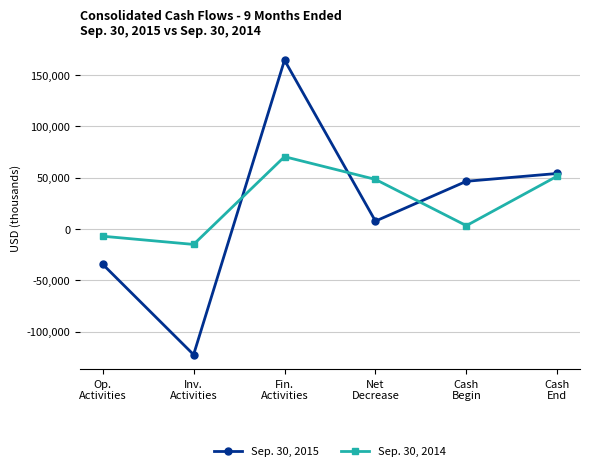

What is the average value of the Sep. 30, 2014 series?

25210